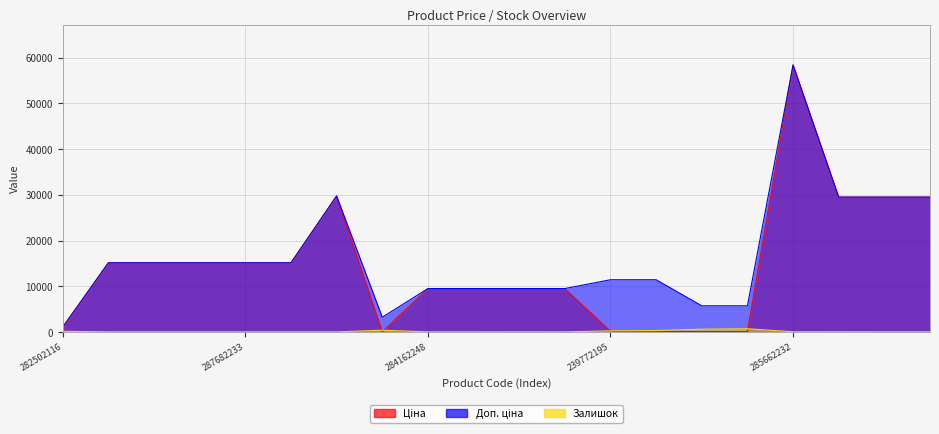

What is the total value across all series at 287682234?

30240.0